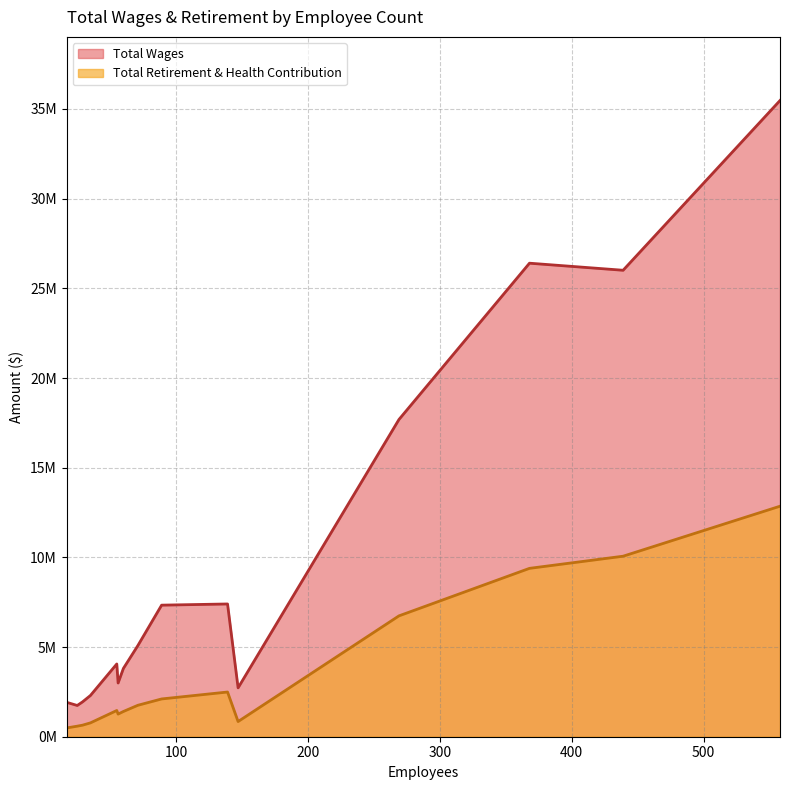

Does the chart have visible grid lines?

Yes